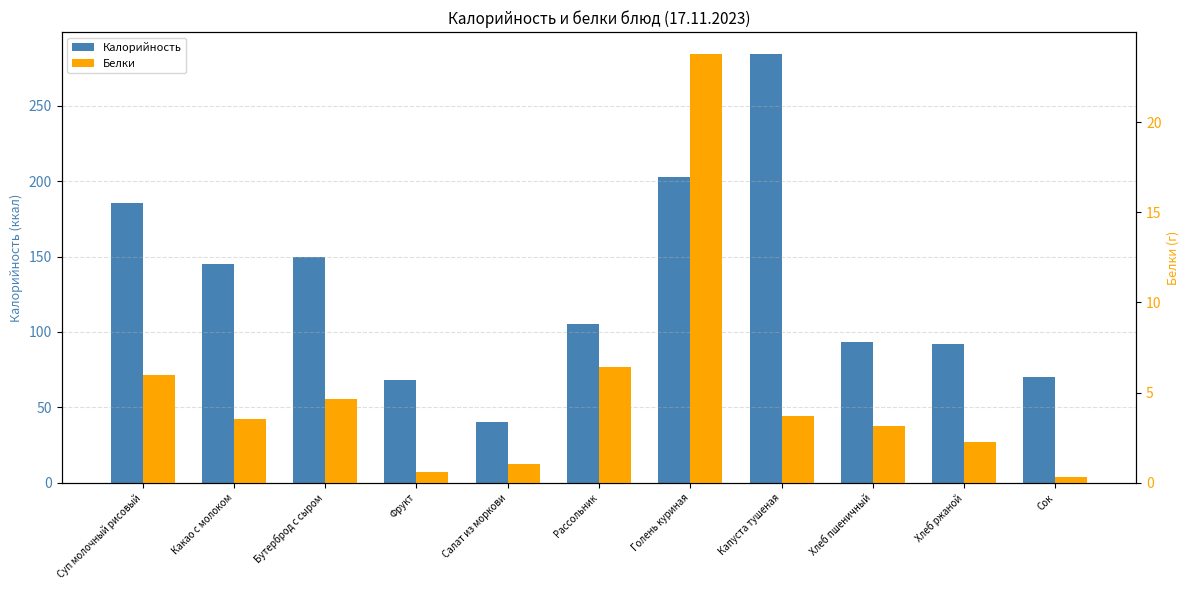

What position from the left is Сок?

11